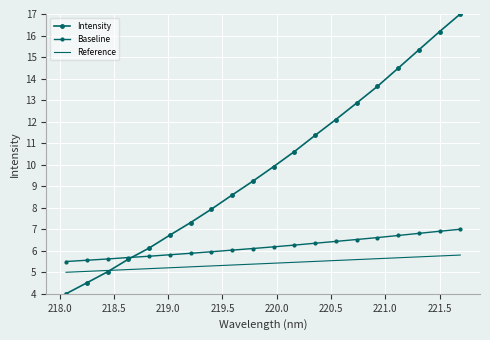

What is the highest value of the Reference series?

5.8